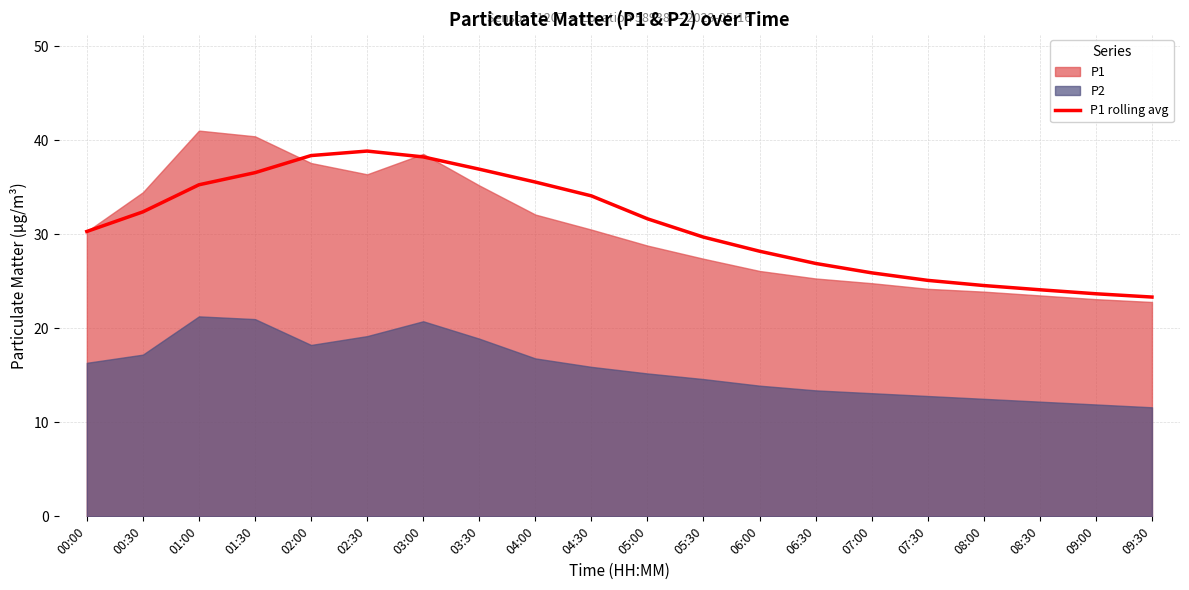

Where is the first local maximum?

02:30